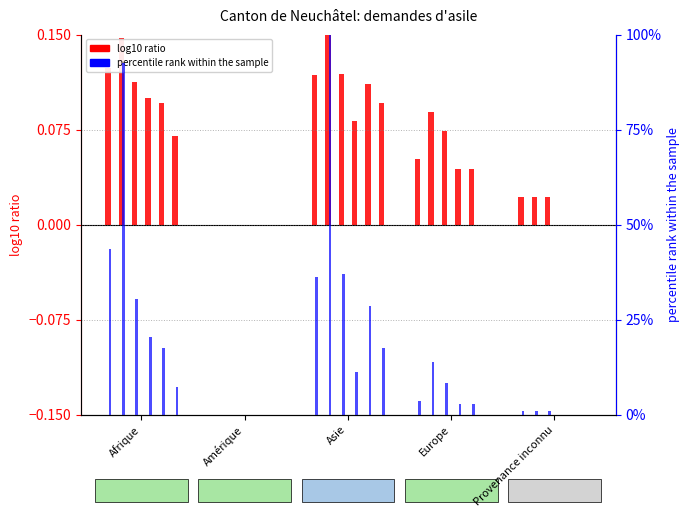

What is the sum of the values at Provenance inconnu and Europe?

4.6